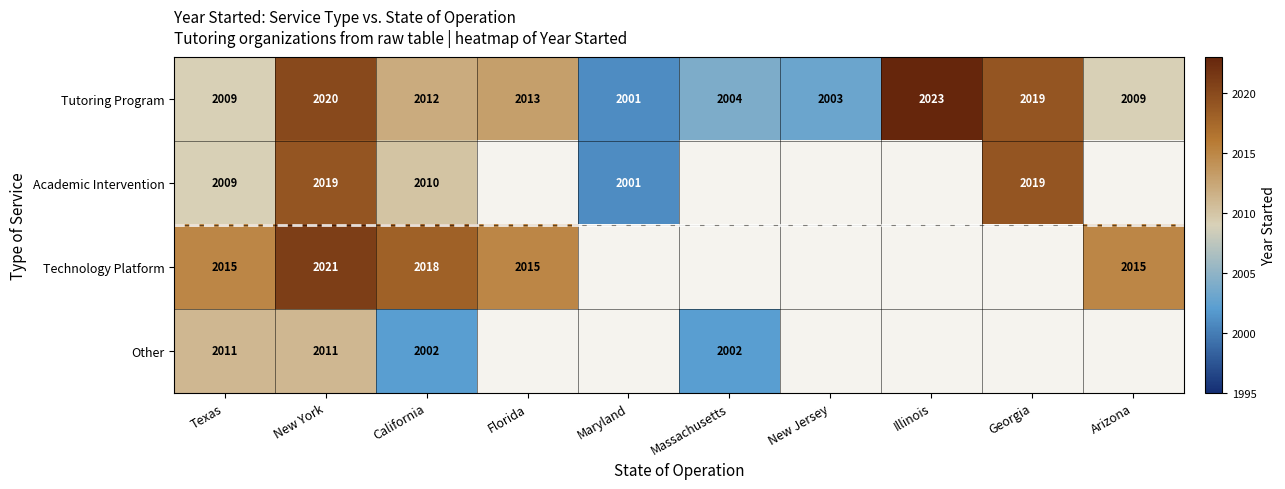

The value of Academic Intervention at California is 508.4. True or false?

False